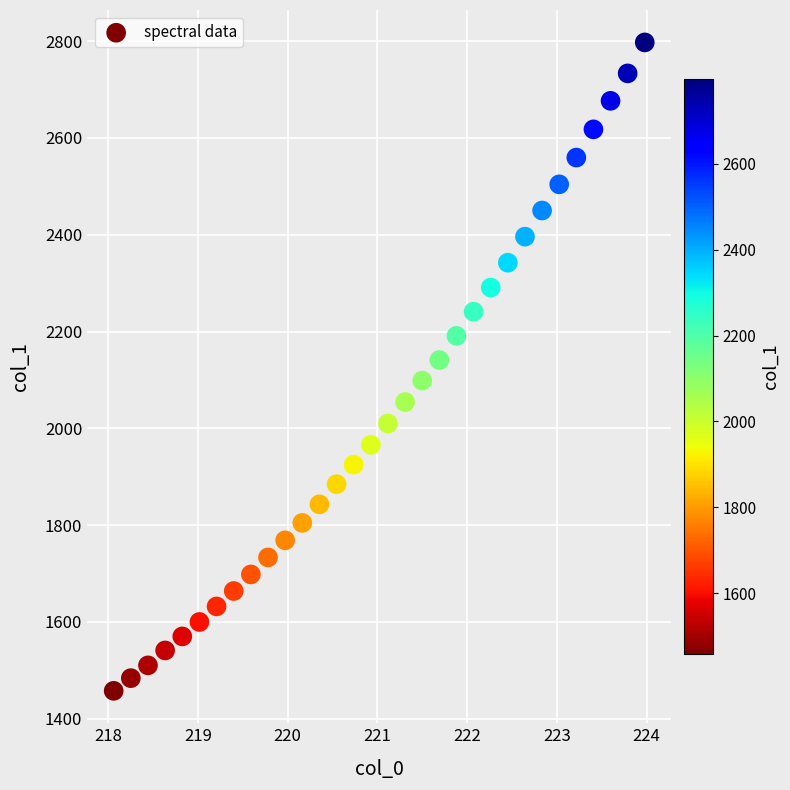

What is the range of Y values (max minus min)?

1339.7